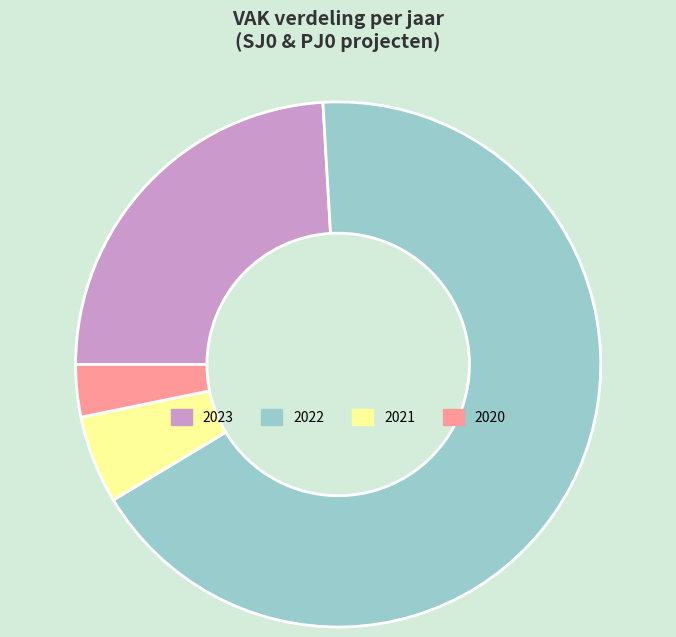

Is the sum of 2021 and 2022 greater than half?

Yes